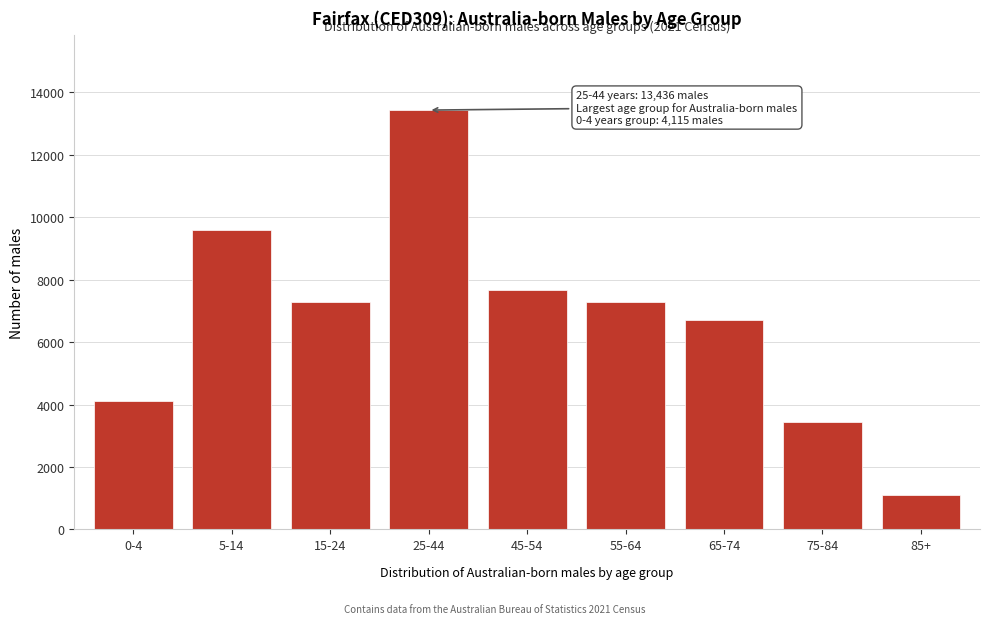

What value does the data have at 85+?

1109